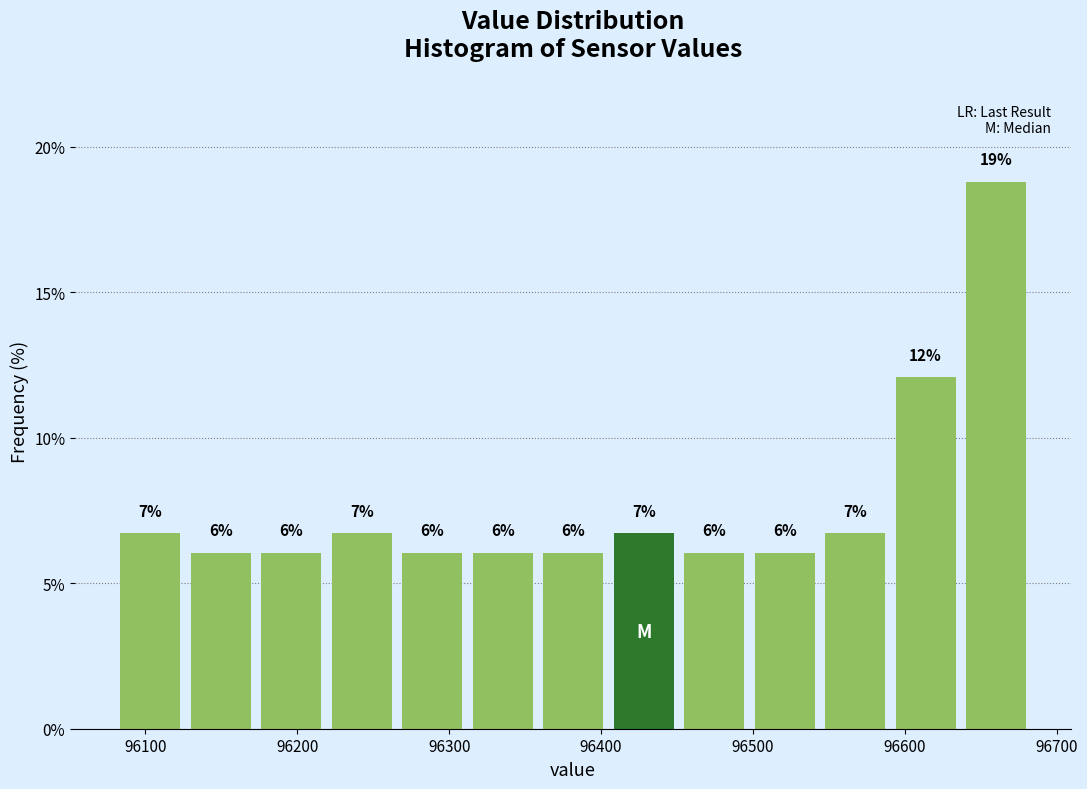

Over which range of the x-axis is the bar tallest?

96640 to 96680